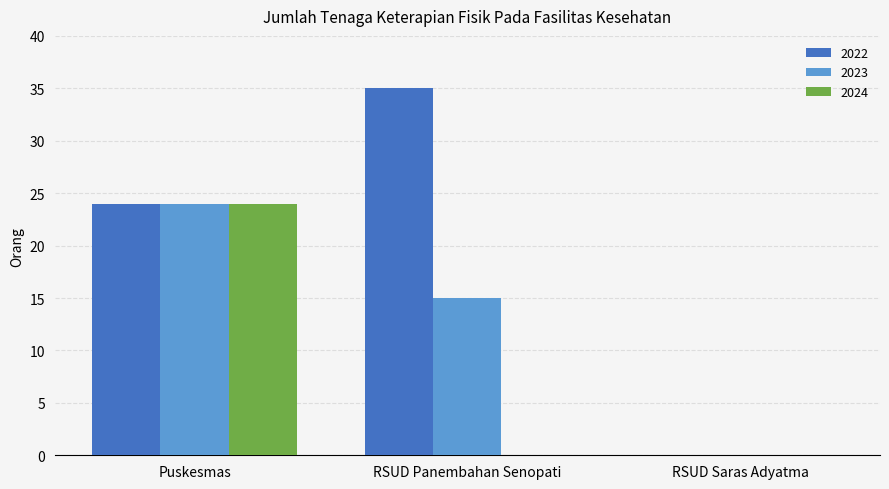

What is the sum of all 2024 values?

24